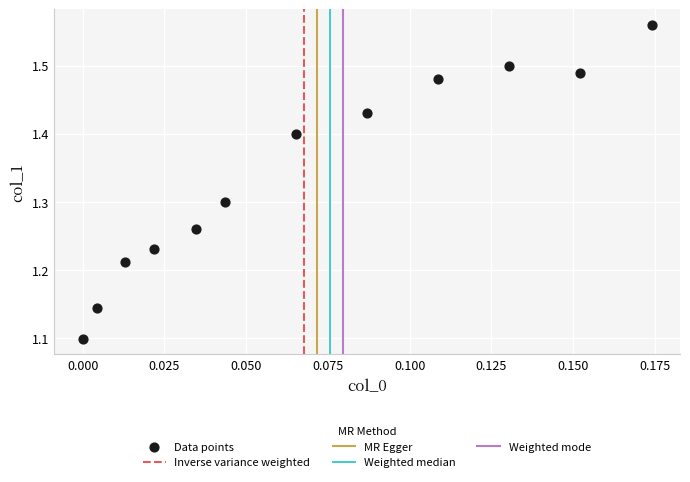

What is the range of Y values (max minus min)?

0.5